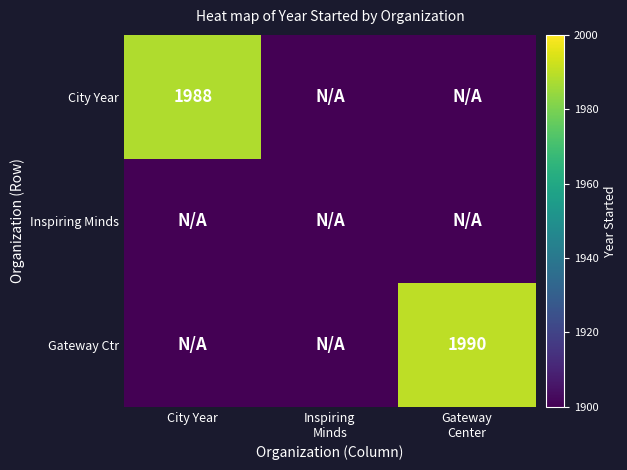

The value of Inspiring Minds at City Year is 397. True or false?

False